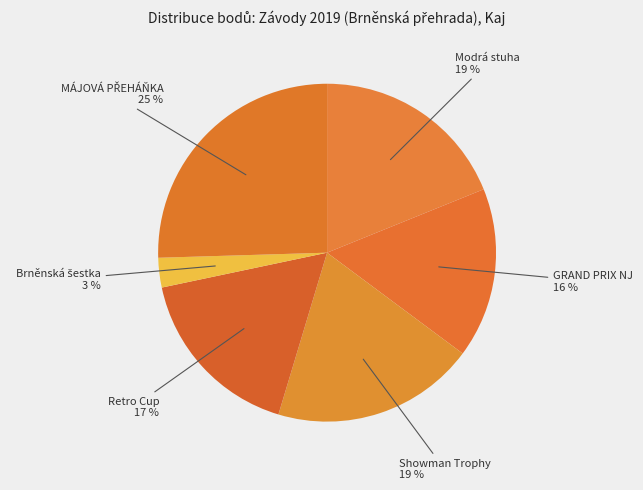

The Showman Trophy slice represents 6% of the pie. True or false?

False